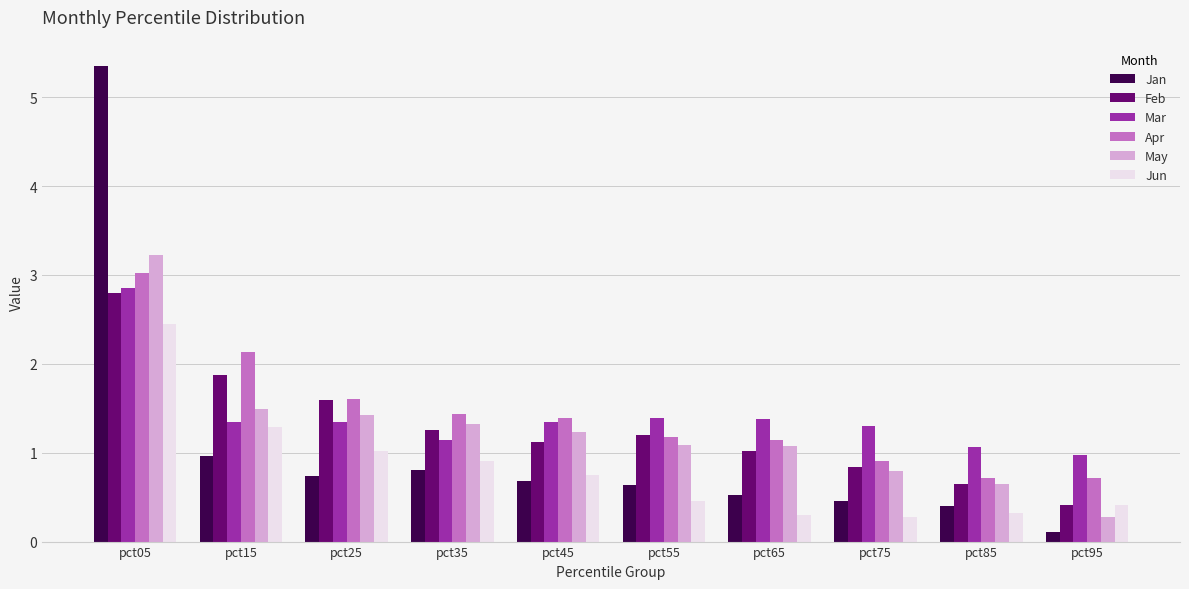

What is the value of the May bar at the 7th from the left?

1.1